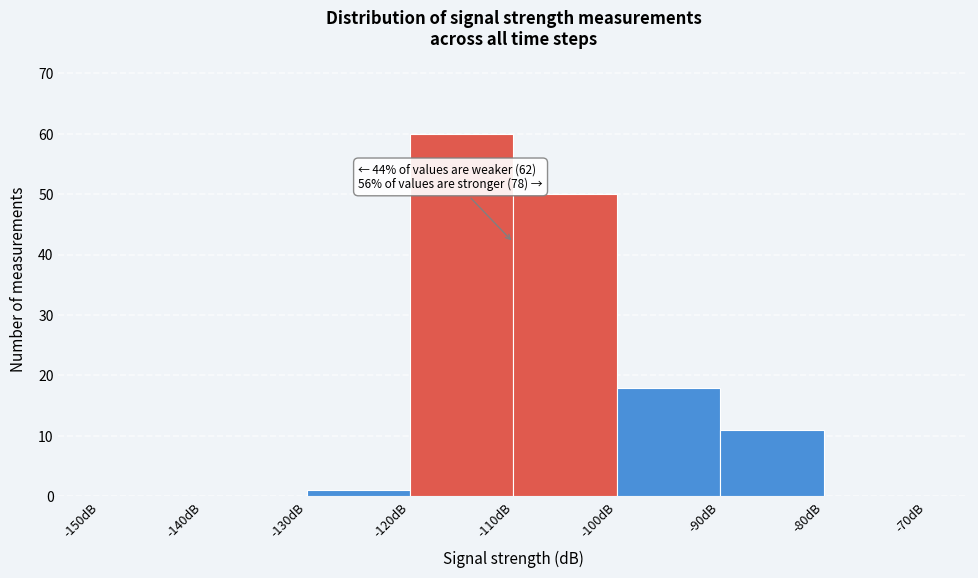

Which range on the x-axis has the tallest bar?

-120 to -110